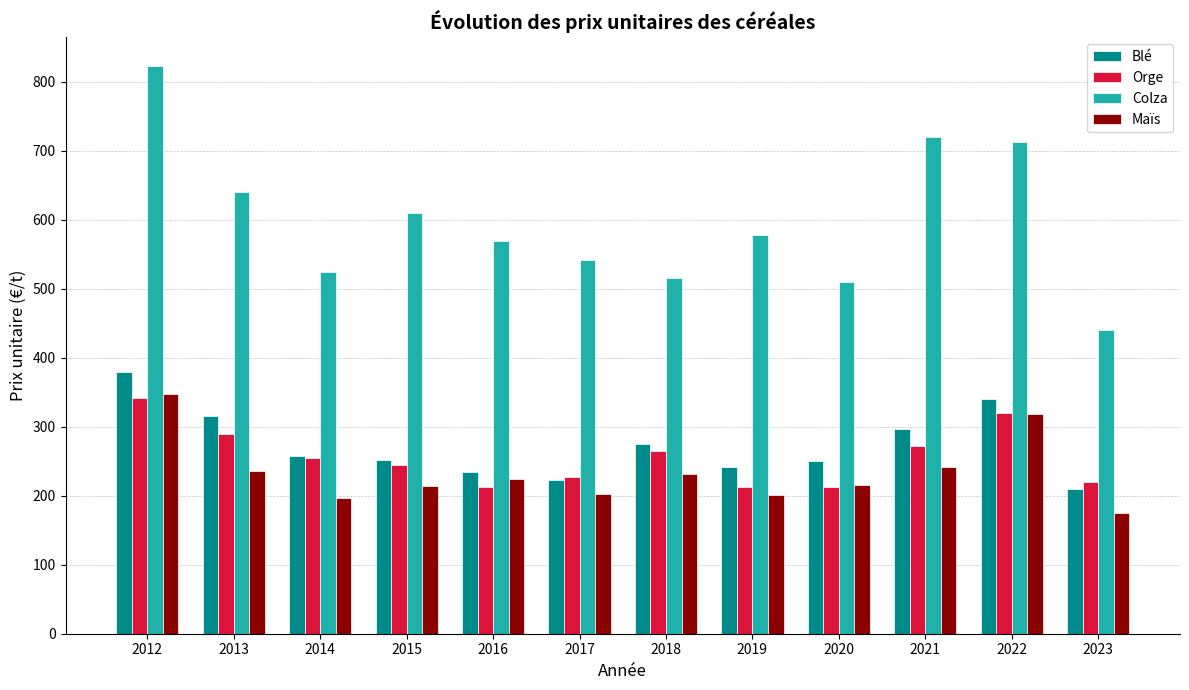

What is the total value across all series at 2023?

1044.9